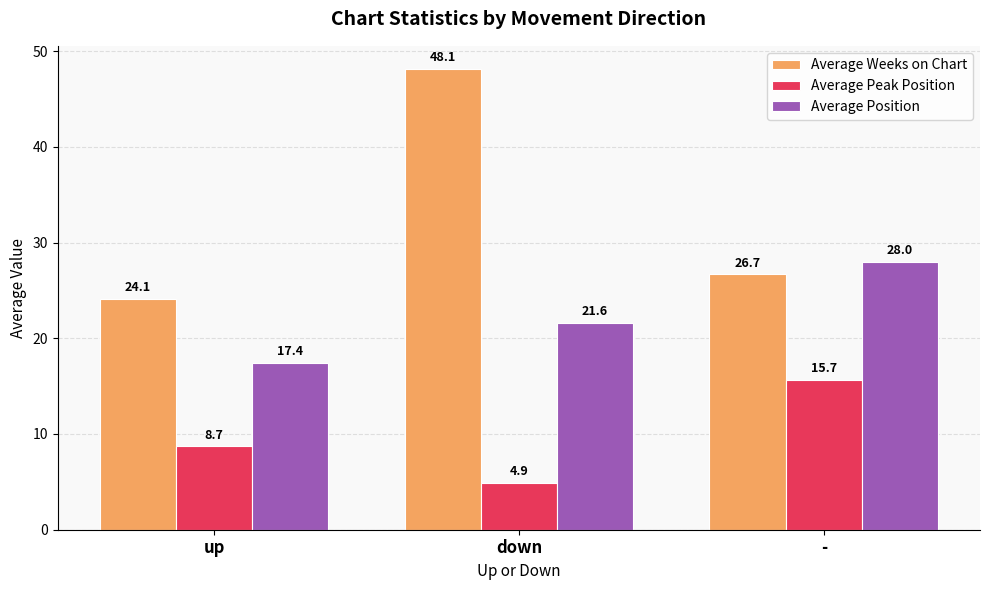

List the labels in order of Average Position value, largest first.

-, down, up